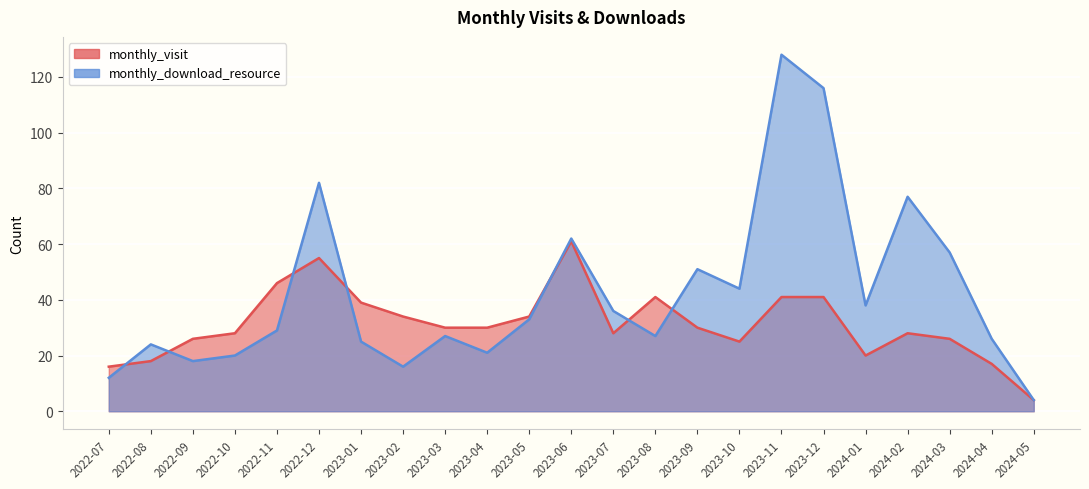

Which series has the largest total across all categories?

monthly_download_resource